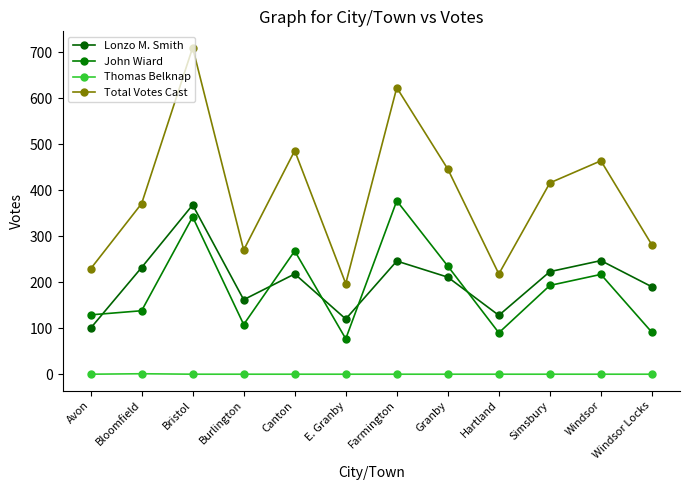

What is the difference between the maximum and second lowest values in the John Wiard series?

287